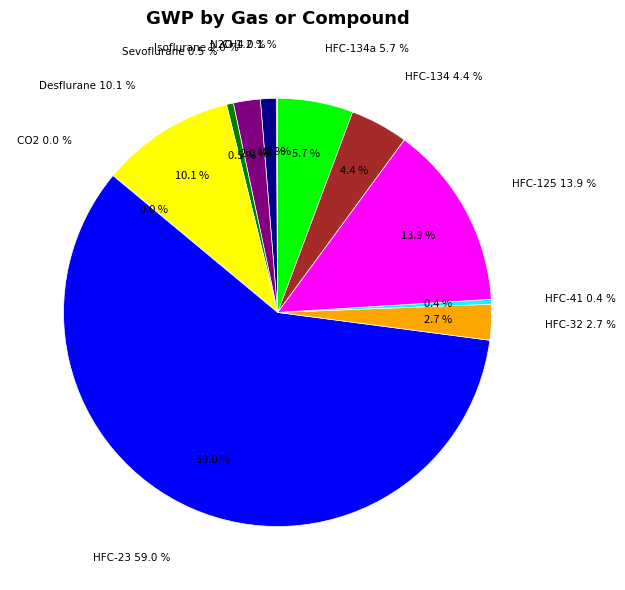

To the nearest percent, what is the difference between the largest and smallest slice percentages?

59%